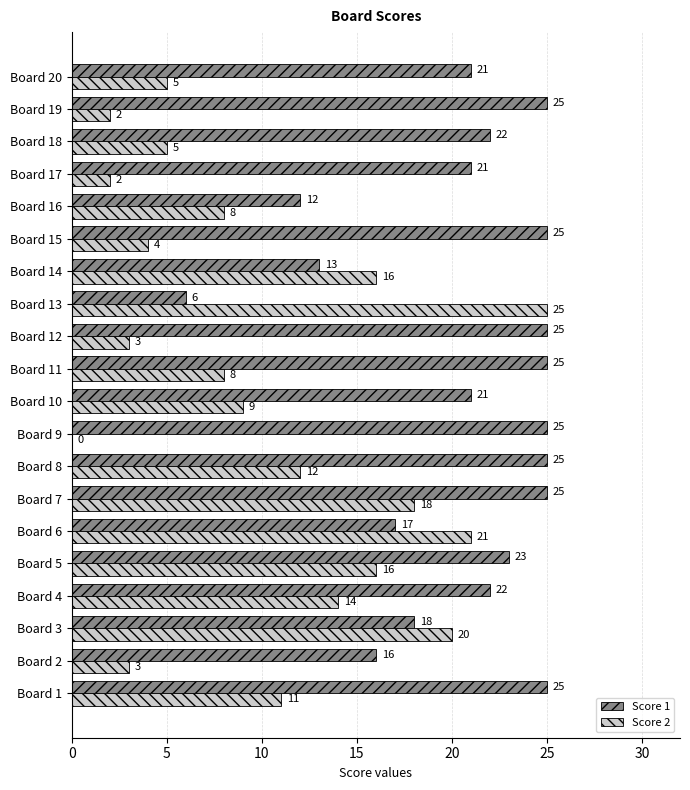

What is the sum of the Score 2 values at Board 20 and Board 1?

16